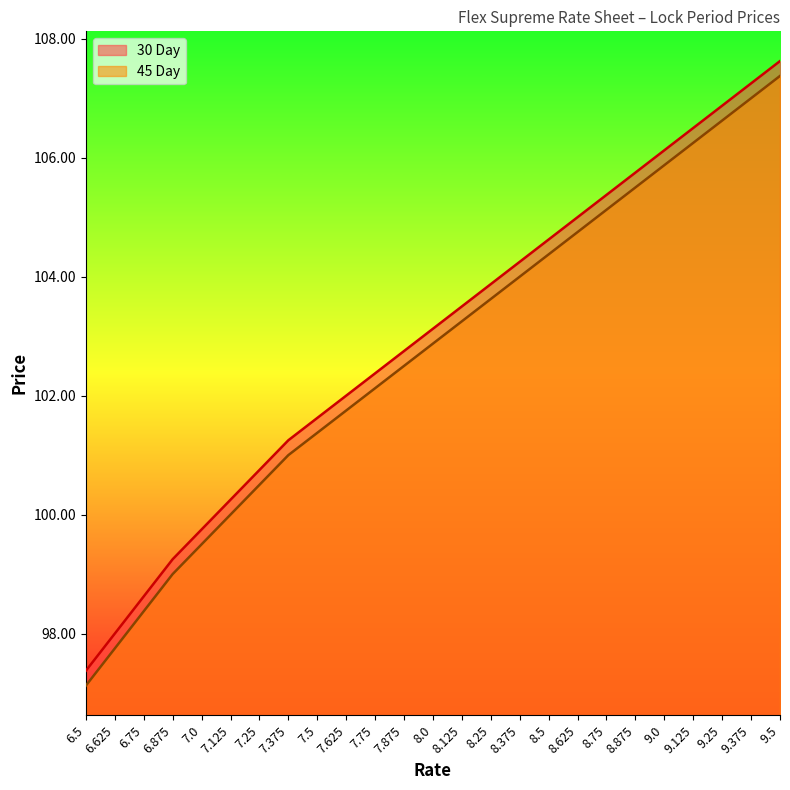

List the series in order of their overall mean, lowest first.

45 Day, 30 Day